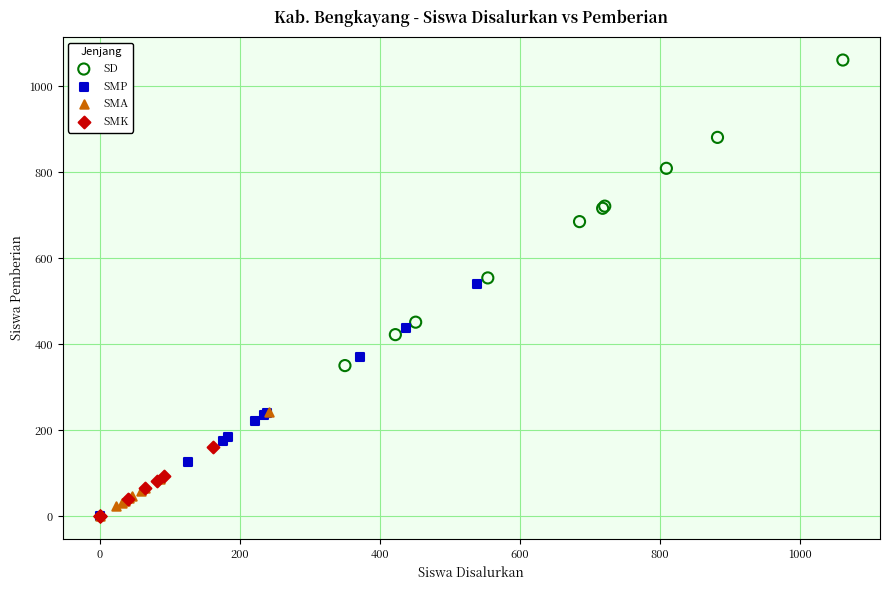

Which series has the widest spread of Y values?

SD